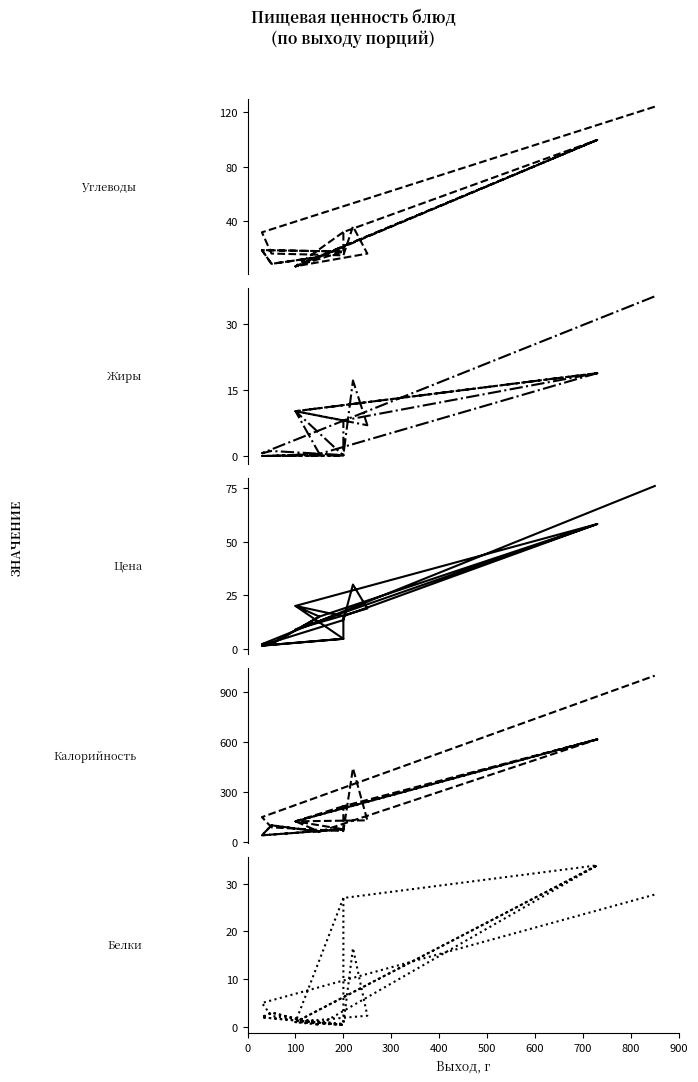

What value does the Углеводы series have at 900?

19.0